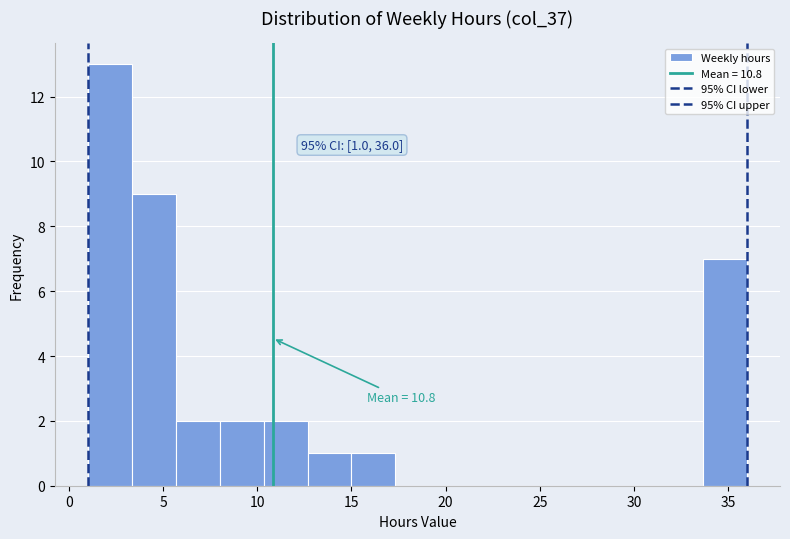

Over which range of the x-axis is the bar tallest?

1.0 to 3.5